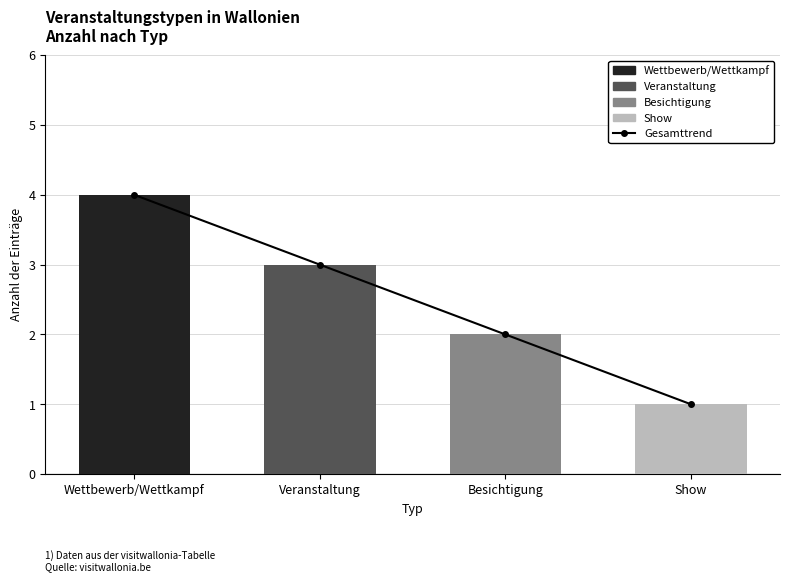

Between Veranstaltung and Show, which is larger?

Veranstaltung